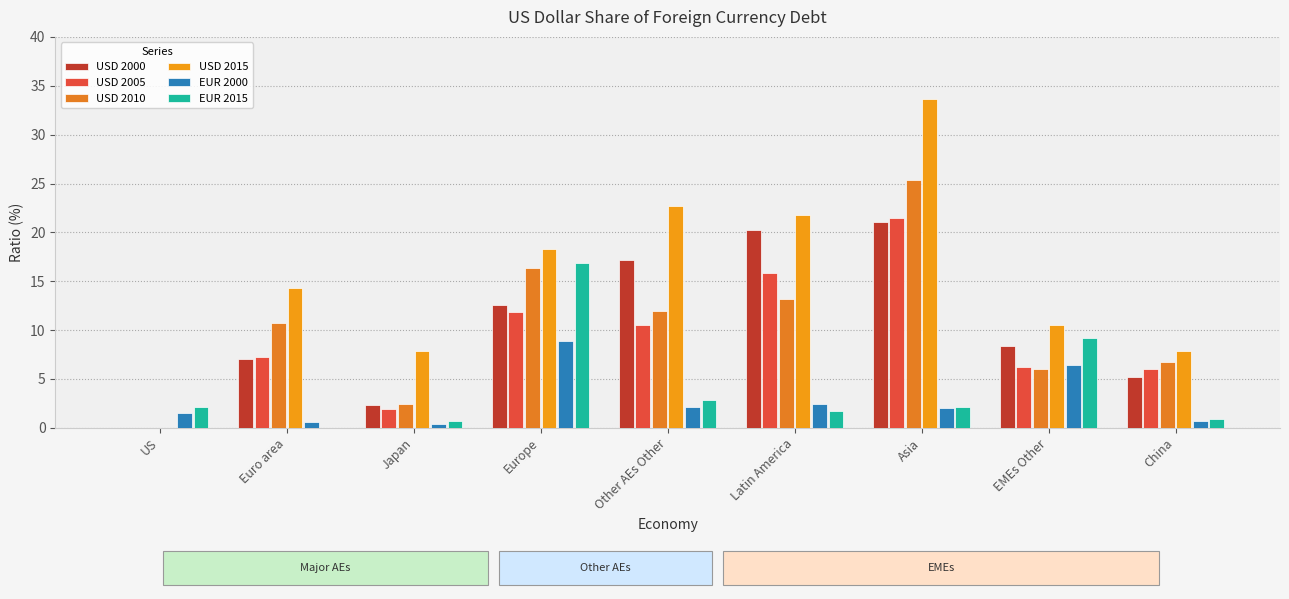

At Euro area, list the series in order from largest to smallest.

USD 2015, USD 2010, USD 2005, USD 2000, EUR 2000, EUR 2015